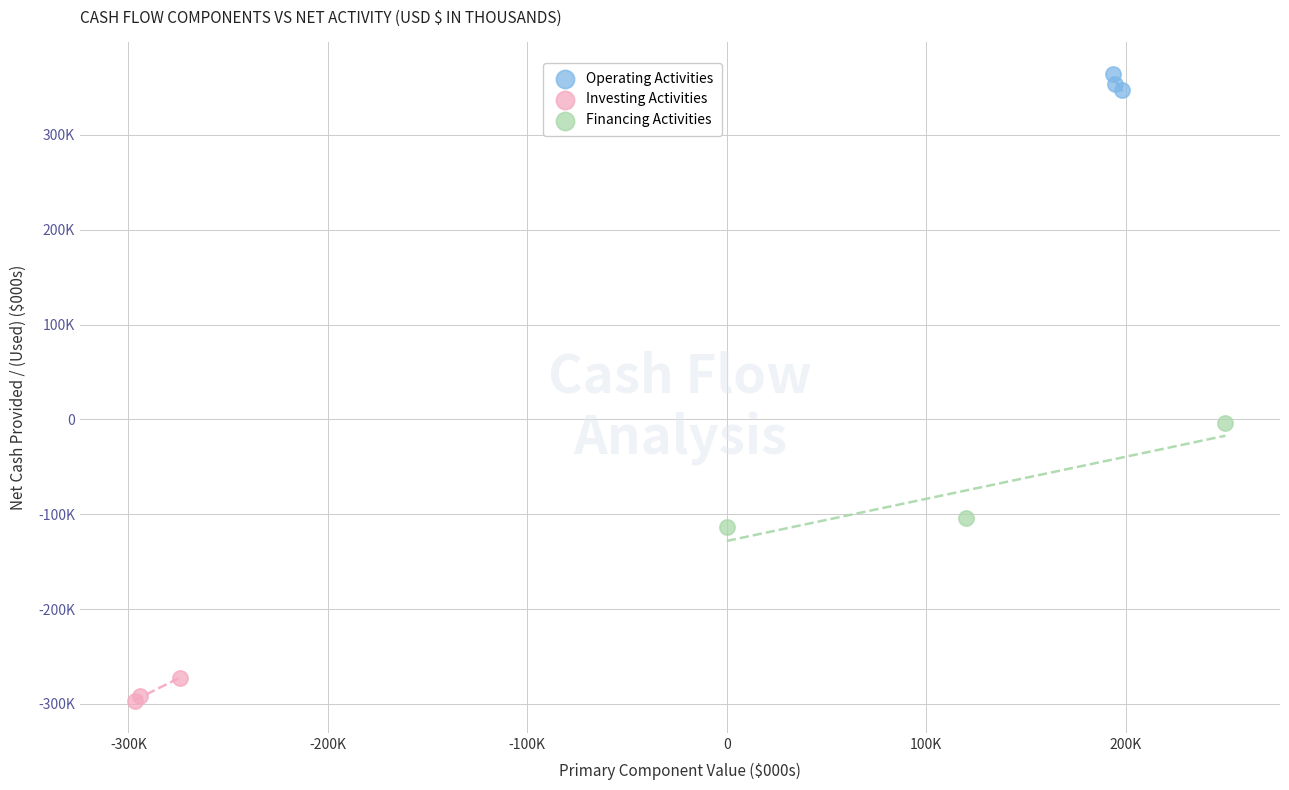

Which series contains the lowest Y value?

Investing Activities